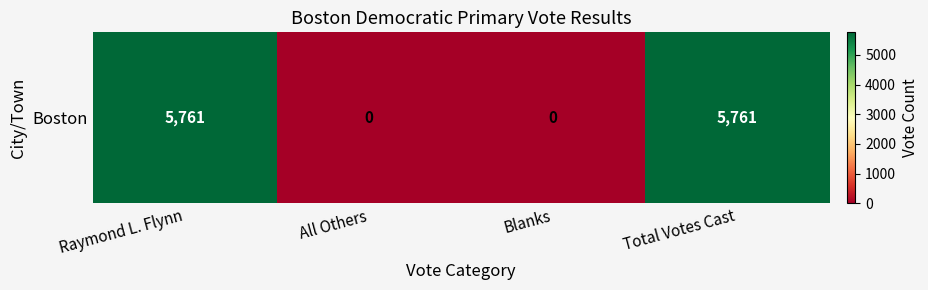

What is the difference between the values at Blanks and Total Votes Cast?

5761